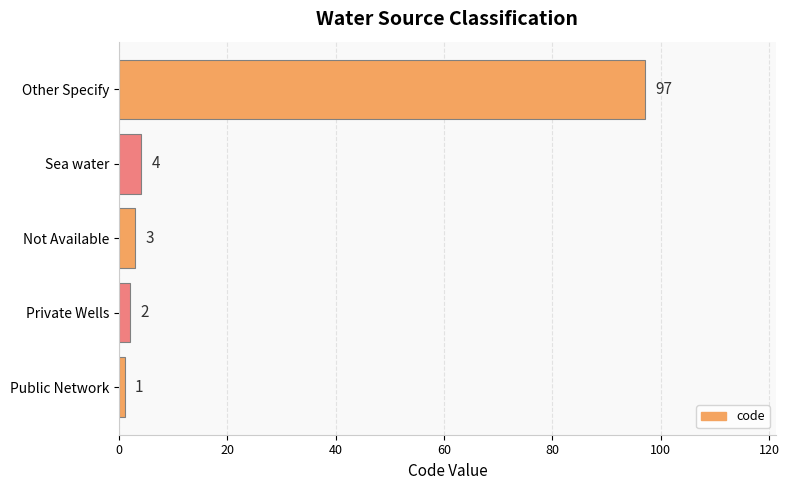

Reading top to bottom, extract all data points from this chart.

Other Specify=97	Sea water=4	Not Available=3	Private Wells=2	Public Network=1